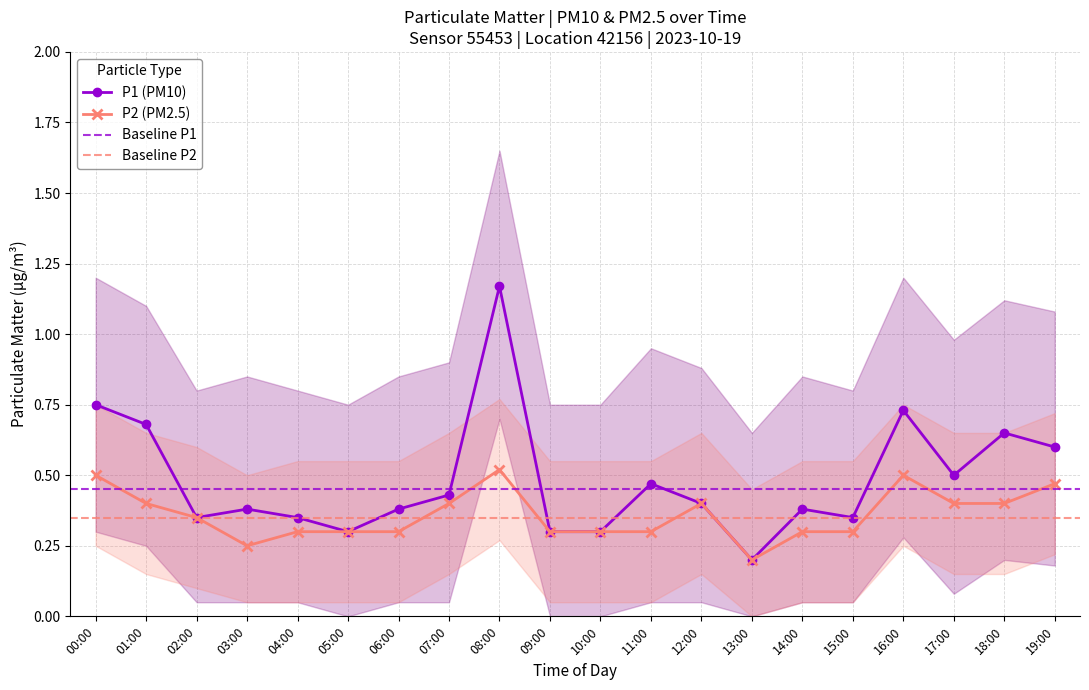

What is the difference between the P2 values at 11:00 and 16:00?

0.2